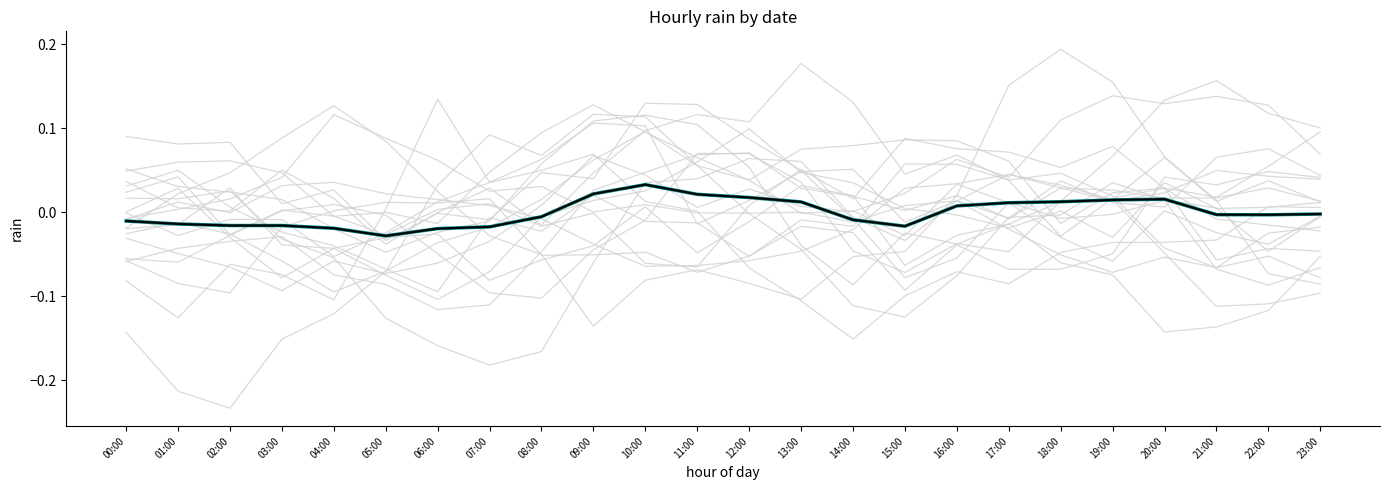

What is the total value across all series at 10:00?

0.1